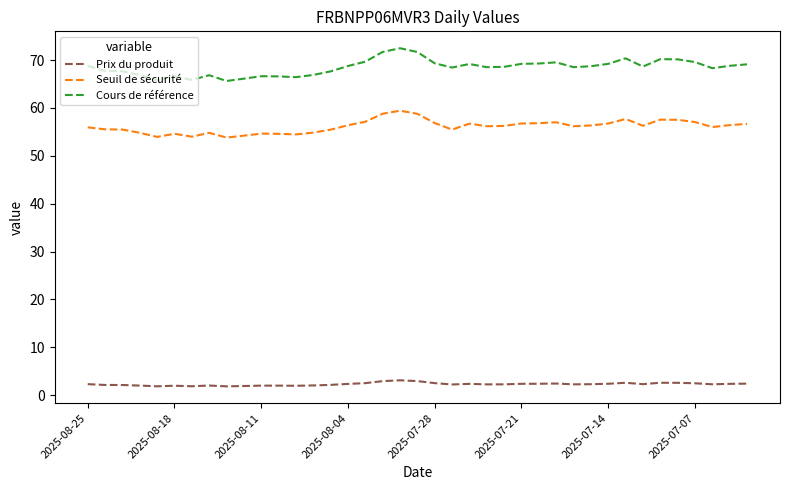

Which series has the largest total across all categories?

Cours de référence